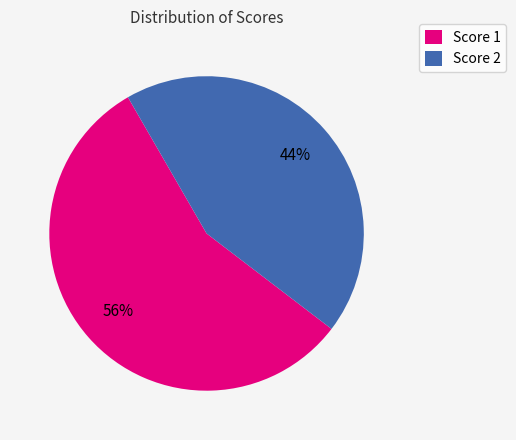

Is the sum of Score 2 and Score 1 greater than half?

Yes